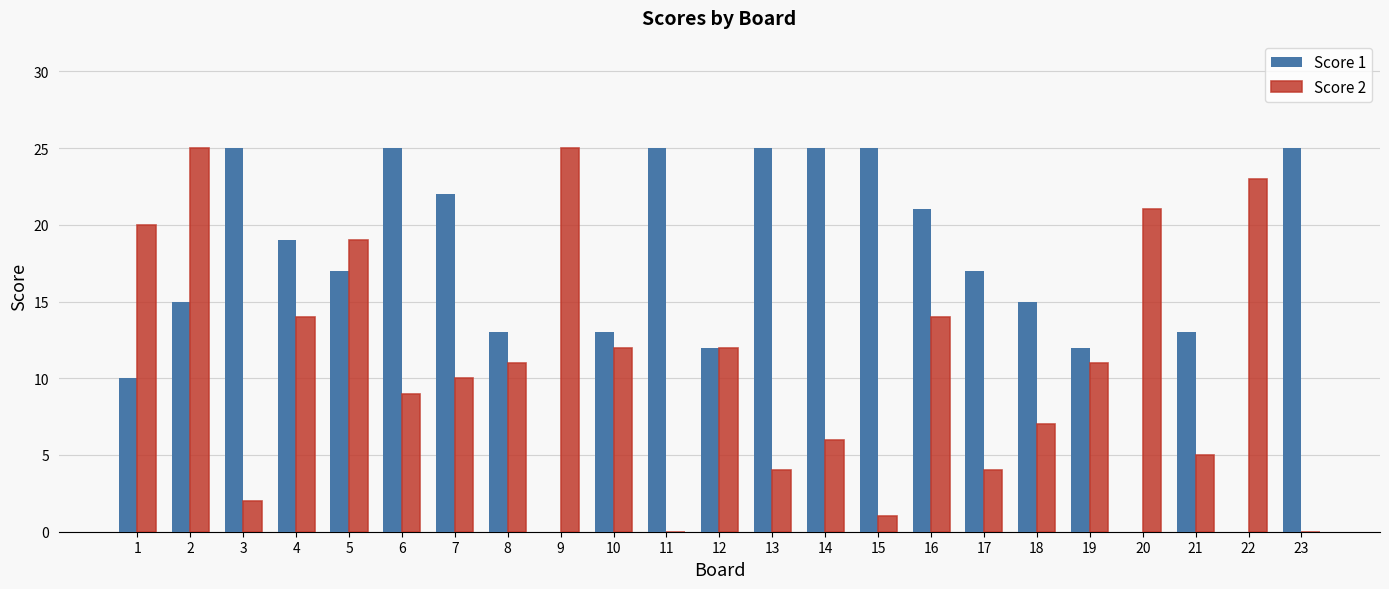

The Score 1 series shows 10 at 1. True or false?

True